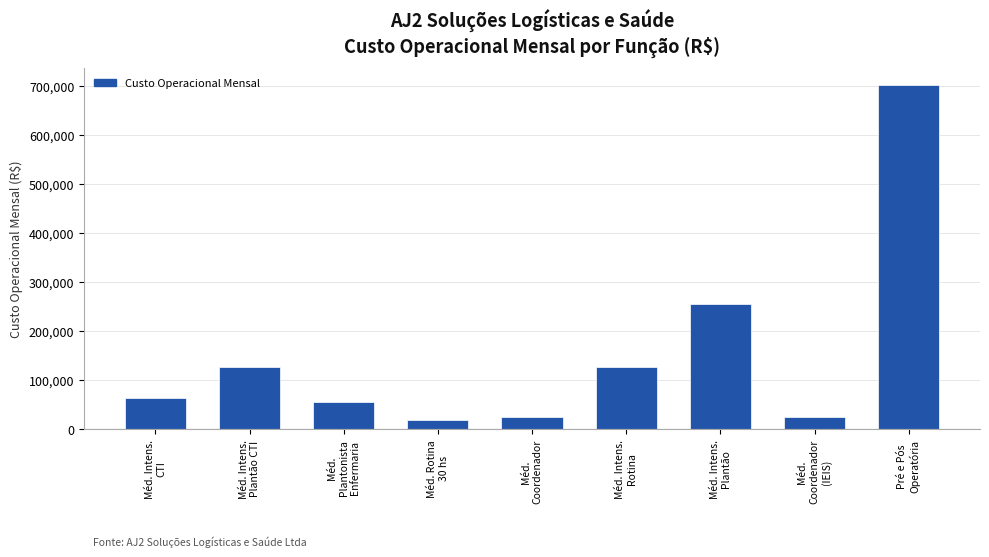

What is the change in value from Méd. Intens.
Plantão to Méd.
Coordenador
(IEIS)?

-228918.6